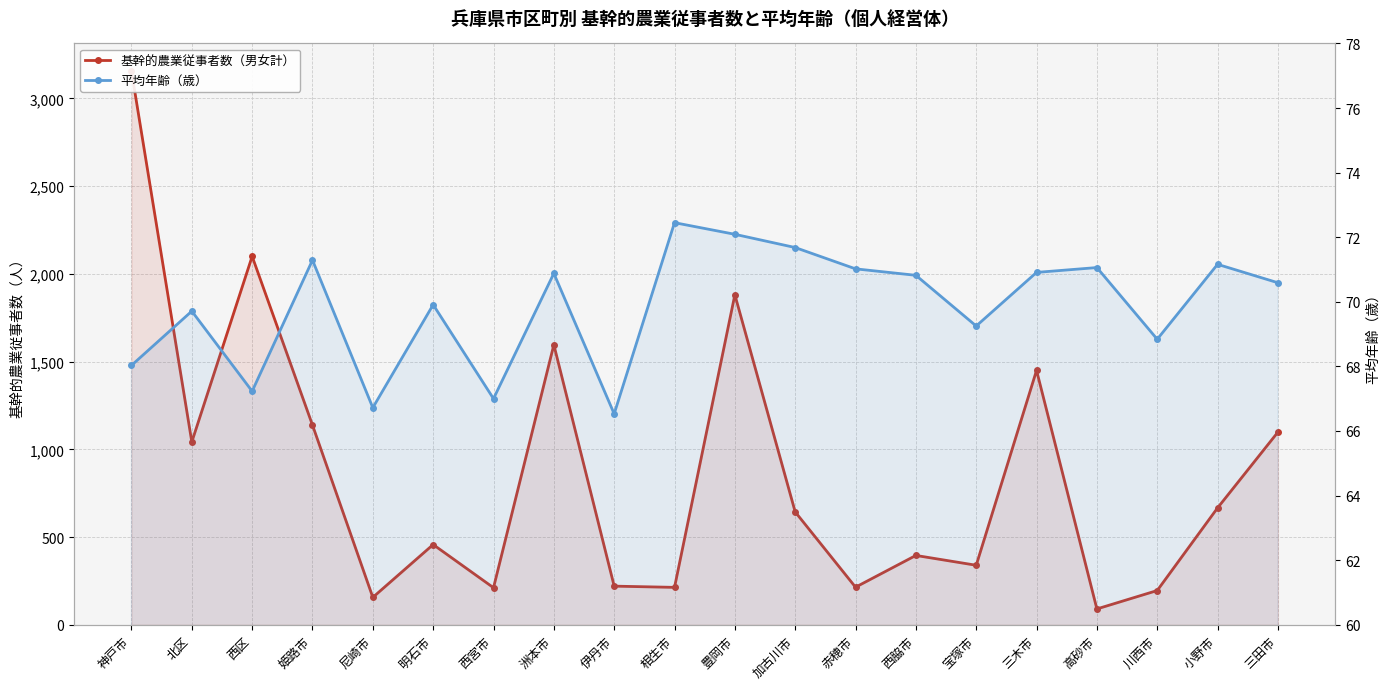

How many categories are shown in the chart?

20